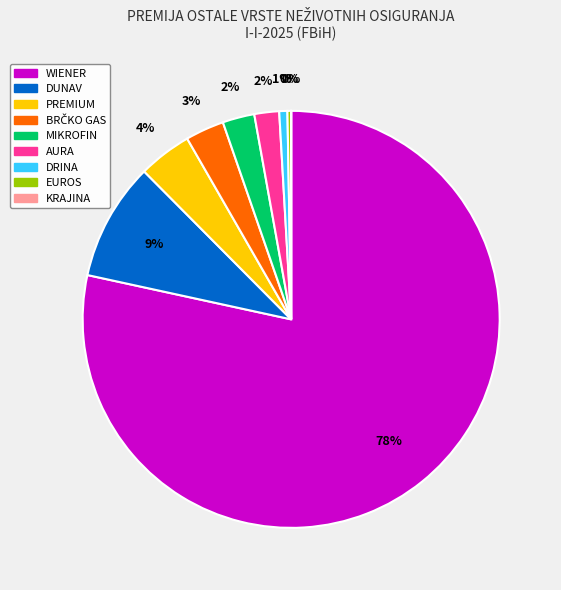

To the nearest percent, what portion does PREMIUM represent?

4%